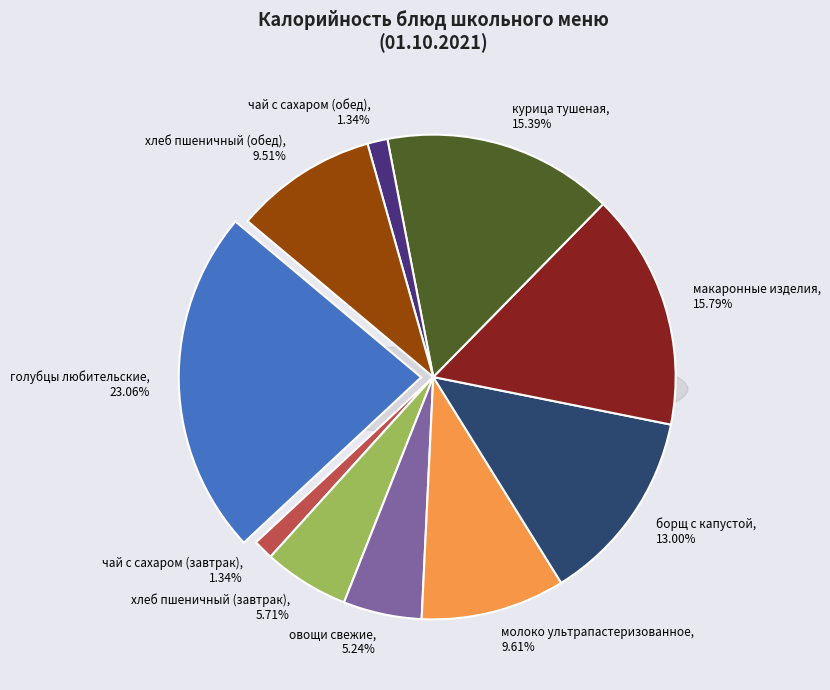

Approximately how many times larger is the value at курица тушеная compared to борщ с капустой?

1.2